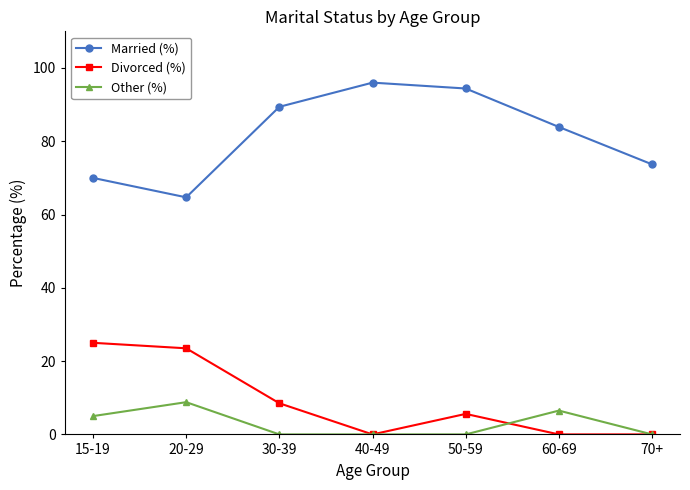

True or false: Other (%) and Married (%) intersect in this chart.

False